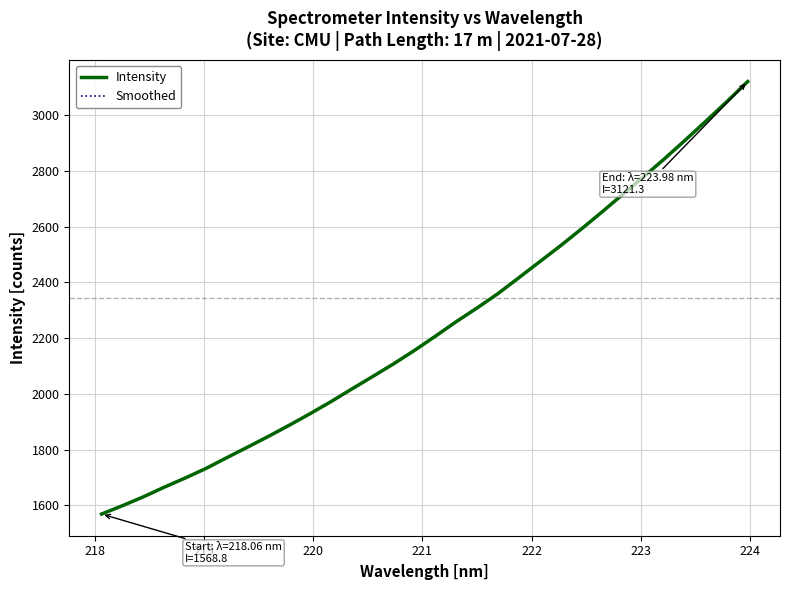

How many intersections are there between Intensity and Smoothed?

15